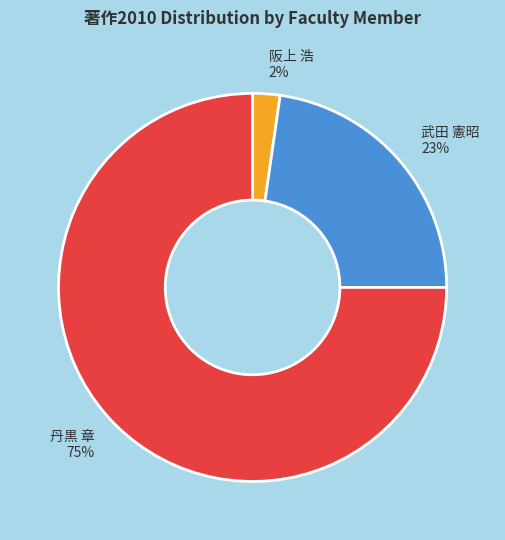

The 丹黒 章 slice represents 84% of the pie. True or false?

False